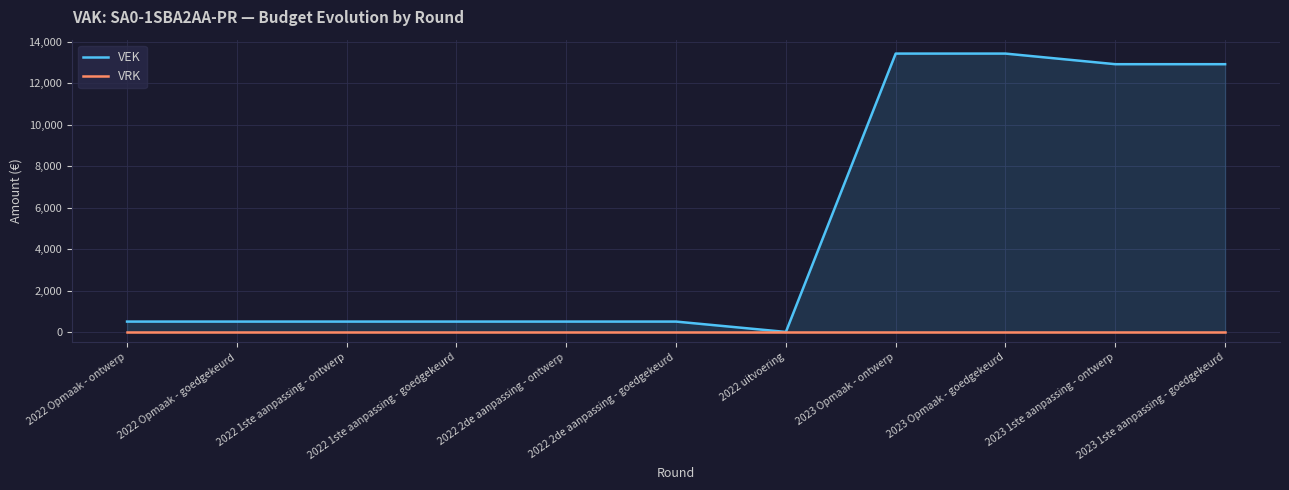

What position from the left is 2022 Opmaak - goedgekeurd?

2